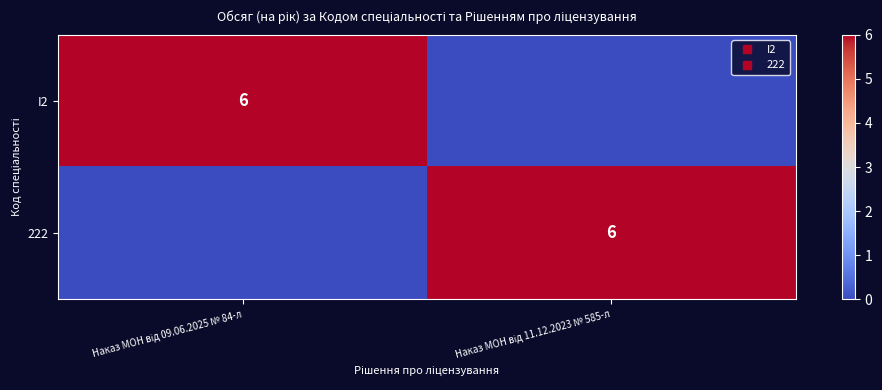

What is the sum of the I2 values at Наказ МОН від 11.12.2023 № 585-л and Наказ МОН від 09.06.2025 № 84-л?

6